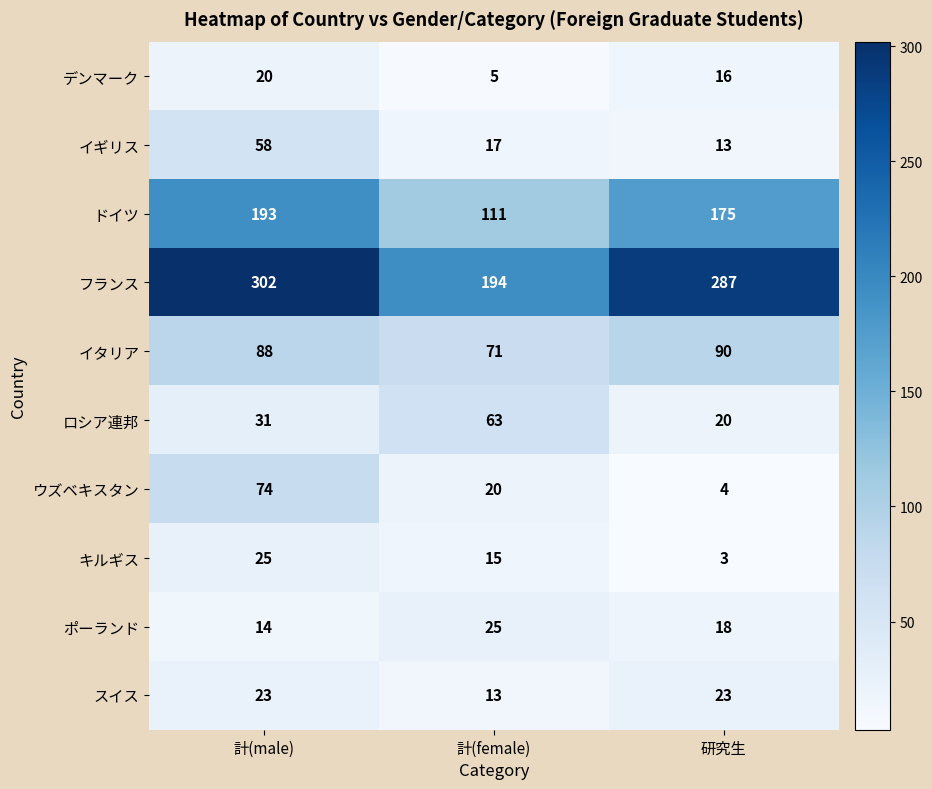

Count the number of data series in this chart.

10